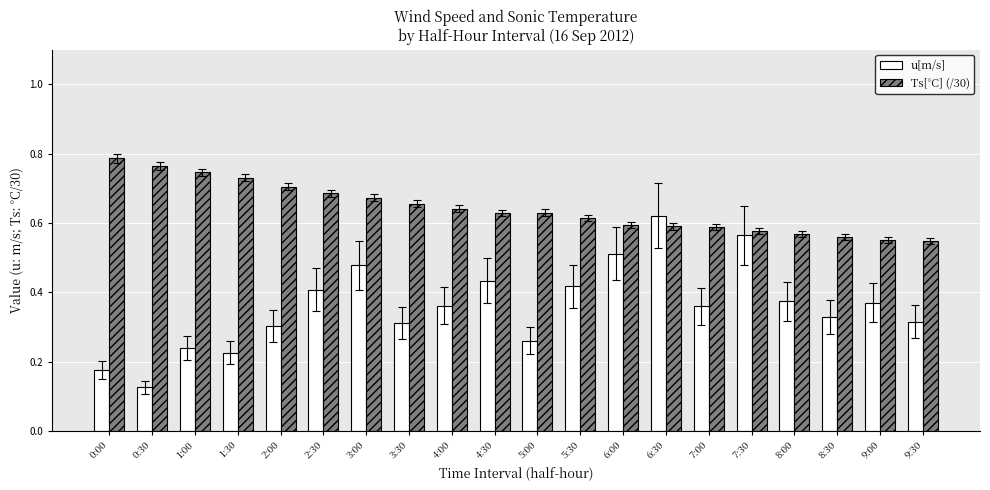

List the series in order of their overall mean, lowest first.

u[m/s], Ts[°C] (/30)